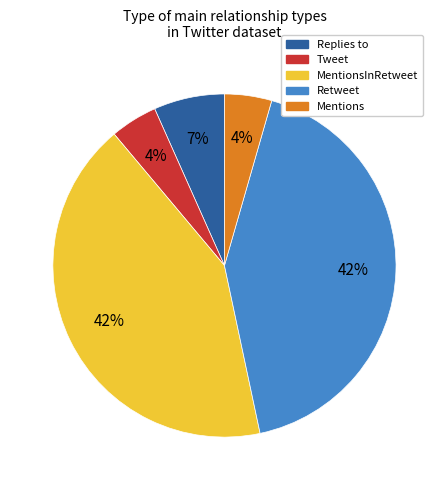

Is there any slice that represents more than half of the pie?

No